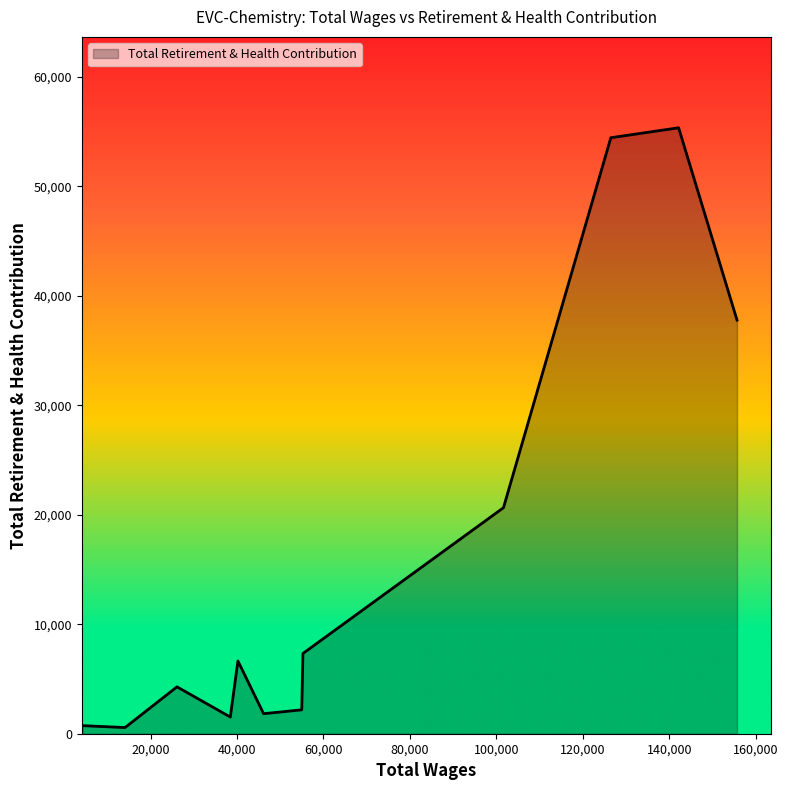

What is the difference between the second highest and minimum values?

53865